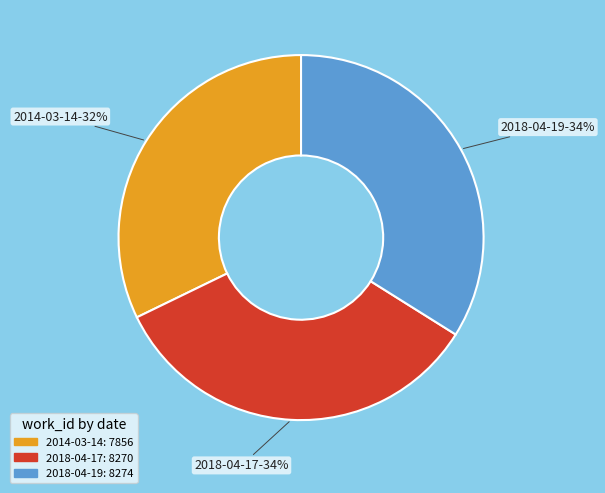

To the nearest percent, what is the combined percentage of 2018-04-17 and 2018-04-19?

68%